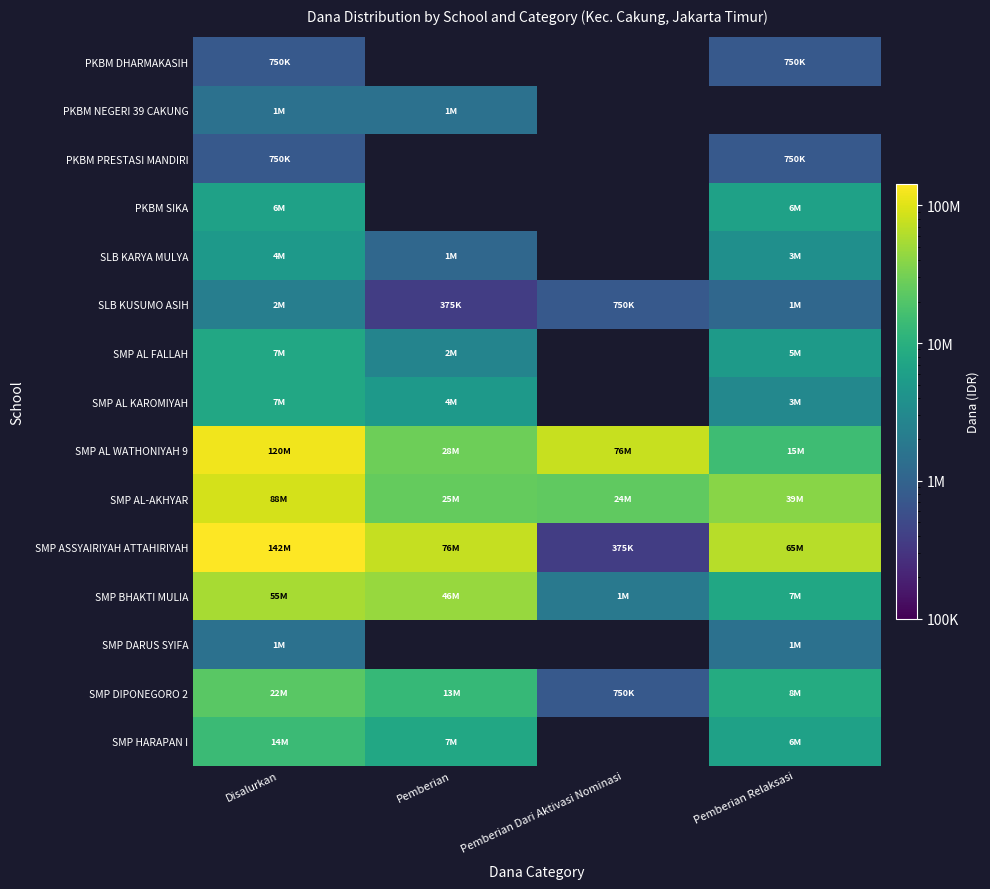

Rank the series by their maximum value, from lowest to highest.

PKBM DHARMAKASIH, PKBM PRESTASI MANDIRI, PKBM NEGERI 39 CAKUNG, SMP DARUS SYIFA, SLB KUSUMO ASIH, SLB KARYA MULYA, PKBM SIKA, SMP AL FALLAH, SMP AL KAROMIYAH, SMP HARAPAN I, SMP DIPONEGORO 2, SMP BHAKTI MULIA, SMP AL-AKHYAR, SMP AL WATHONIYAH 9, SMP ASSYAIRIYAH ATTAHIRIYAH